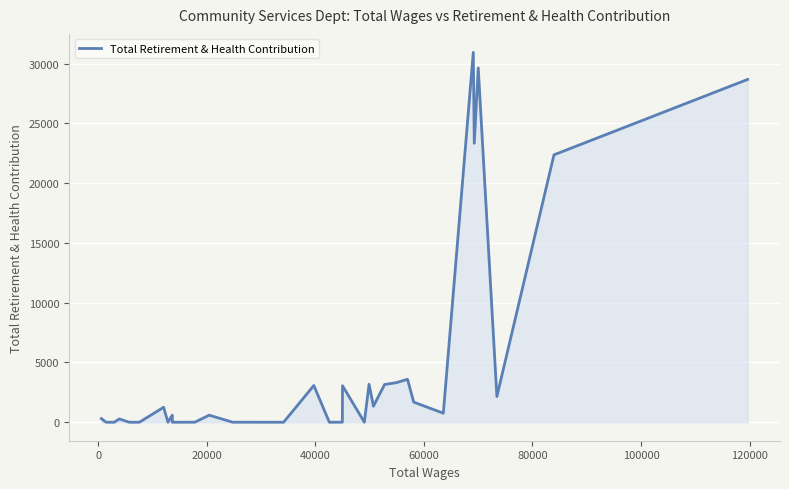

What is the difference between the maximum and minimum values?

30940